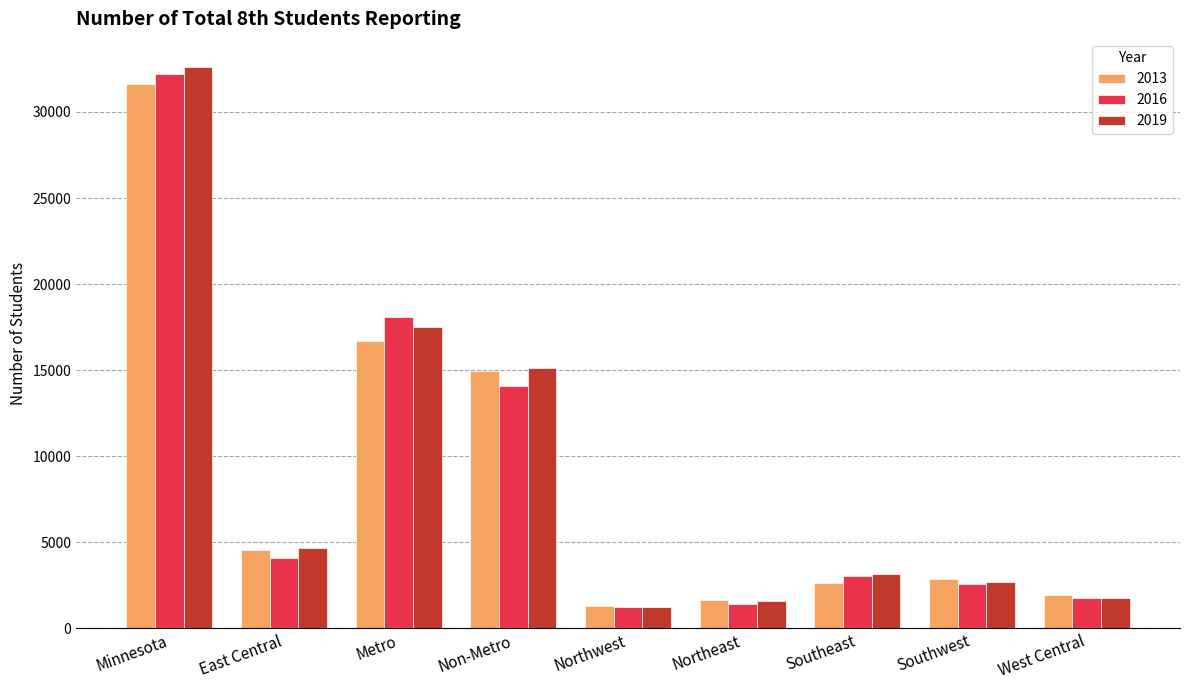

How many bars are there in each group?

3